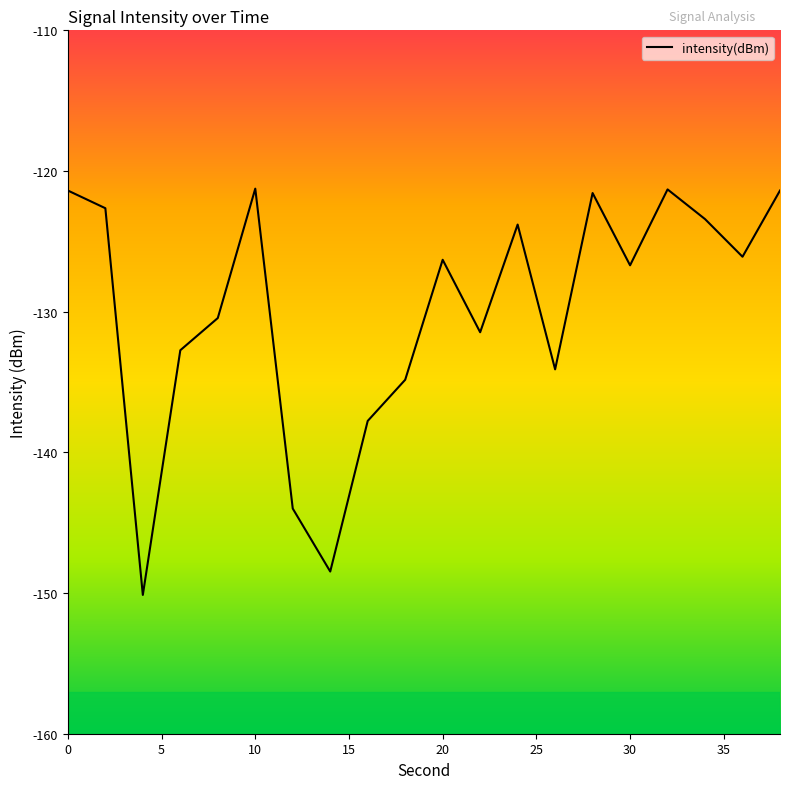

How many lines are shown in the chart?

1